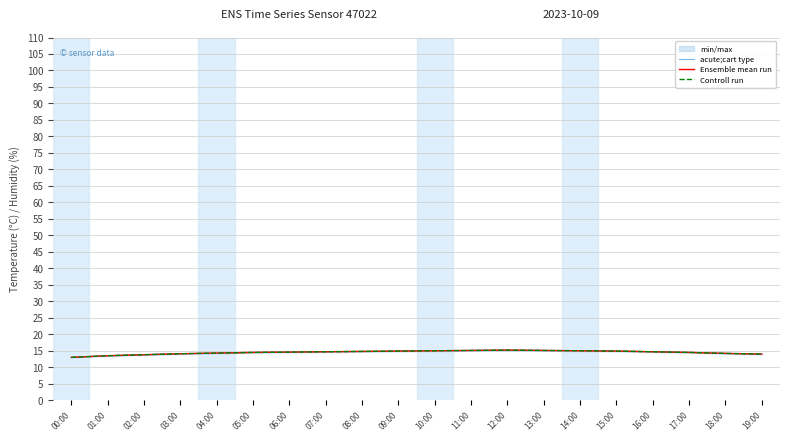

Reading left to right, what are all the values shown in this chart?

acute;cart type: 00:00=13.0	01:00=13.5	02:00=13.8	03:00=14.1	04:00=14.3	05:00=14.5	06:00=14.6	07:00=14.7	08:00=14.8	09:00=14.9	10:00=15.0	11:00=15.1	12:00=15.2	13:00=15.1	14:00=15.0	15:00=14.9	16:00=14.7	17:00=14.5	18:00=14.2	19:00=14.0
Ensemble mean run: 00:00=13.0	01:00=13.5	02:00=13.8	03:00=14.1	04:00=14.3	05:00=14.5	06:00=14.6	07:00=14.7	08:00=14.8	09:00=14.9	10:00=15.0	11:00=15.1	12:00=15.2	13:00=15.1	14:00=15.0	15:00=14.9	16:00=14.7	17:00=14.5	18:00=14.2	19:00=14.0
Controll run: 00:00=13.0	01:00=13.5	02:00=13.8	03:00=14.1	04:00=14.3	05:00=14.5	06:00=14.6	07:00=14.7	08:00=14.8	09:00=14.9	10:00=15.0	11:00=15.1	12:00=15.2	13:00=15.1	14:00=15.0	15:00=14.9	16:00=14.7	17:00=14.5	18:00=14.2	19:00=14.0